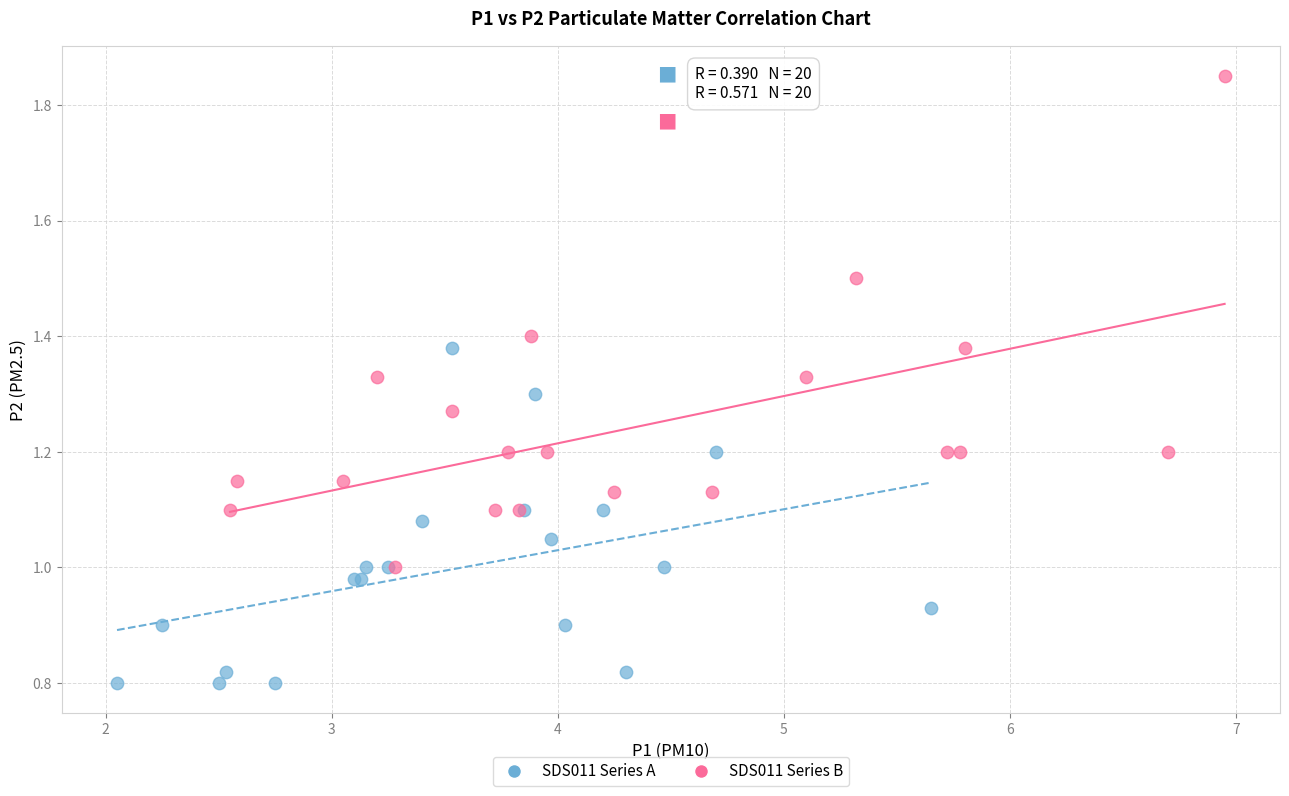

Which series has the widest spread of Y values?

SDS011 Series B